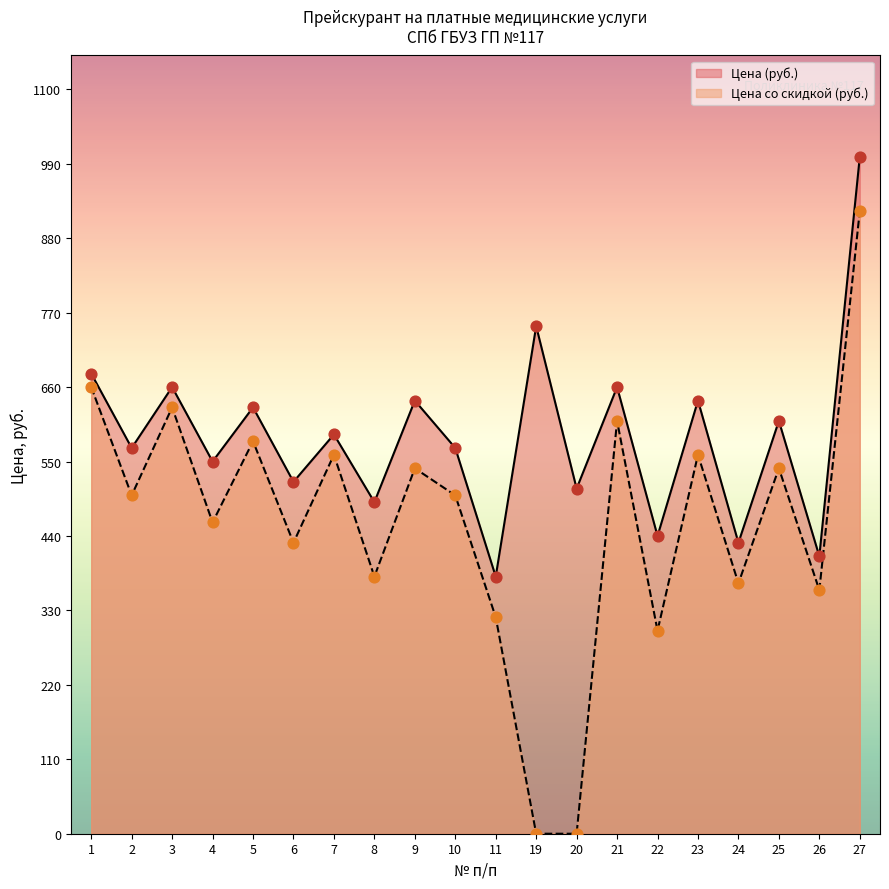

At how many categories does at least one series exceed 581?

10